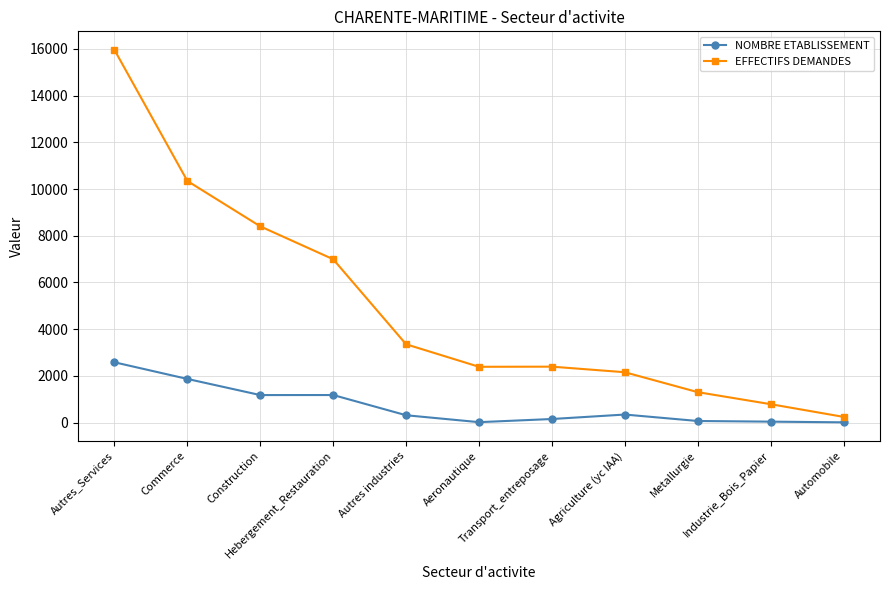

Rank the series by their average value, from lowest to highest.

NOMBRE ETABLISSEMENT, EFFECTIFS DEMANDES